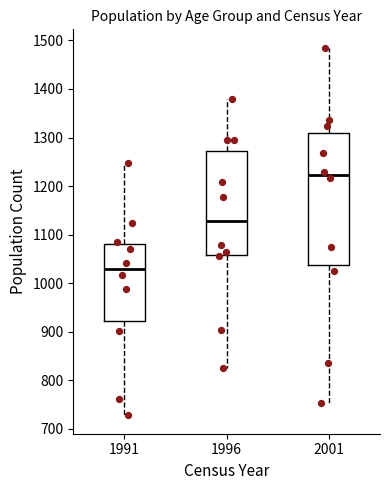

Which box has the lowest median line?

1991